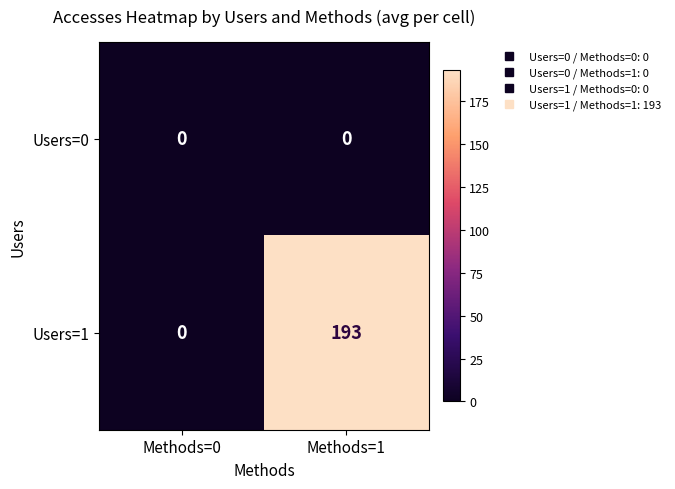

At which category is the sum across all series the highest?

Methods=1